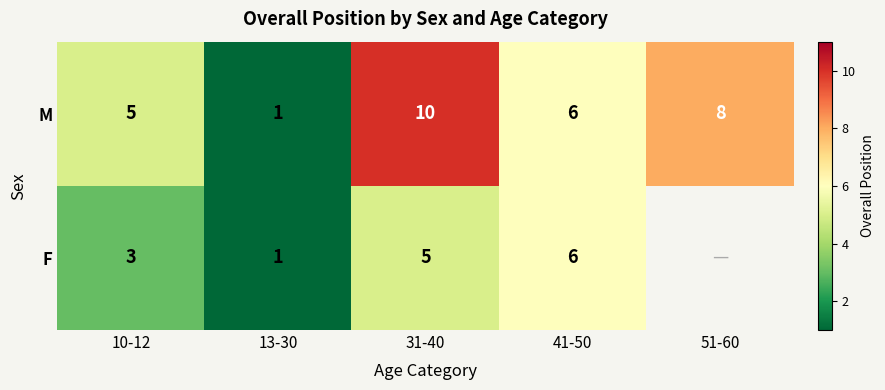

Where is M nearest to the value 5?

10-12